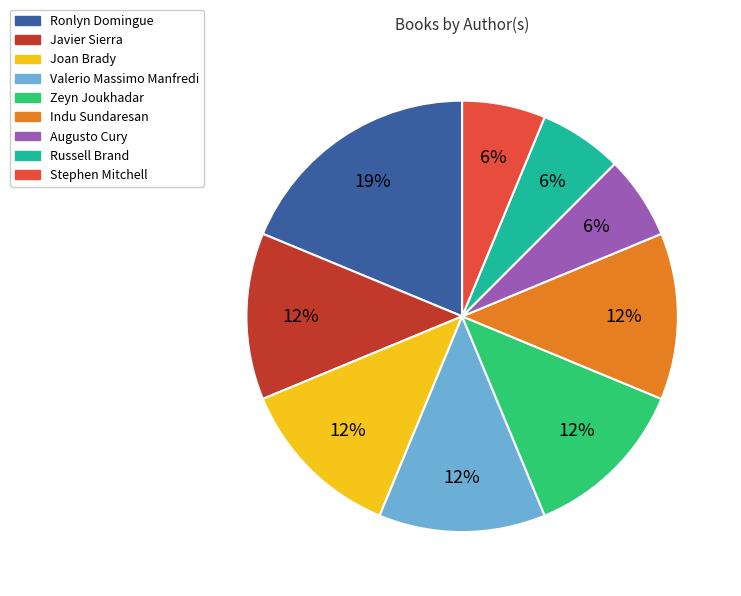

Is it true that Zeyn Joukhadar is 1% of the pie?

False